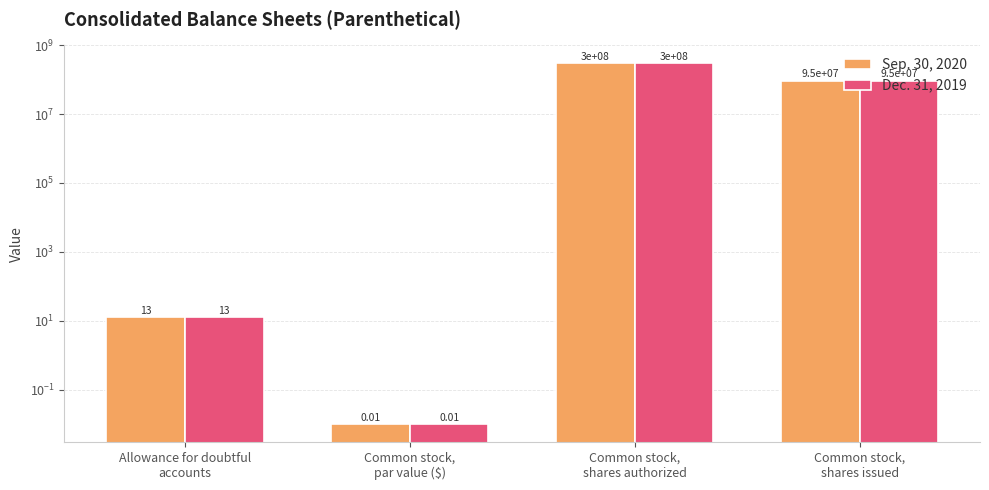

What is the label of the 4th bar from the left?

Common stock,
shares issued